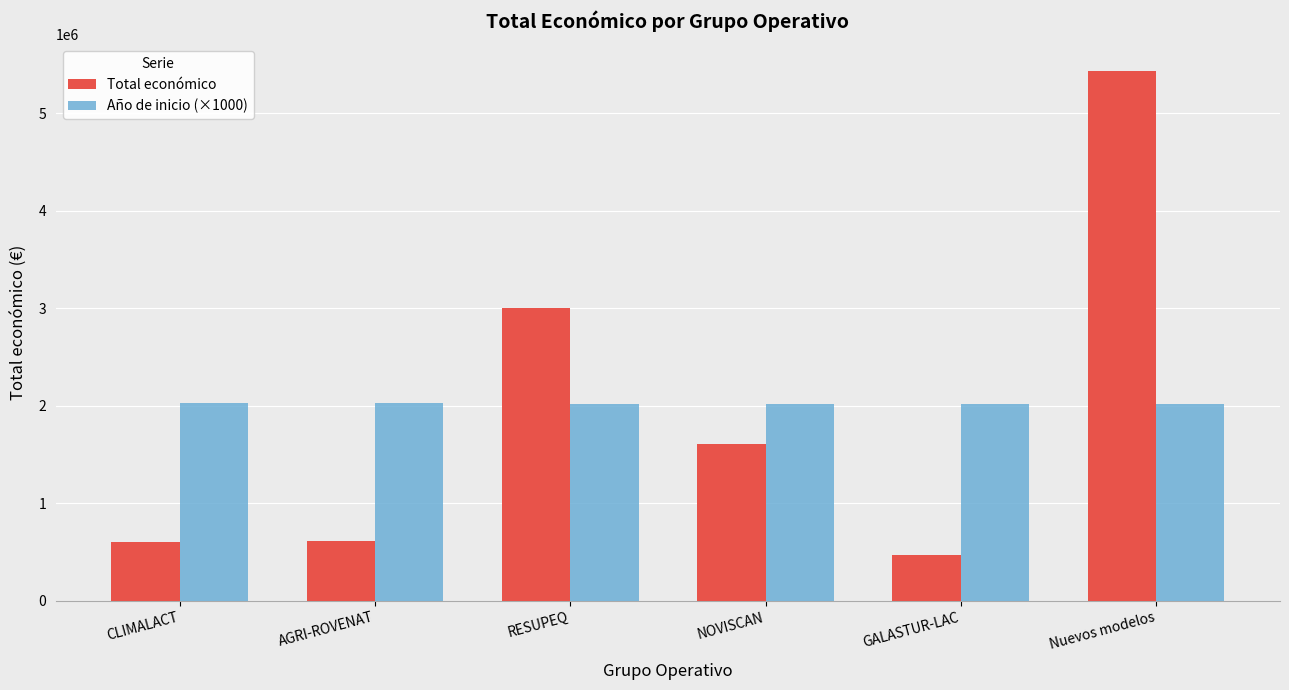

Which series has the widest spread of values?

Total económico